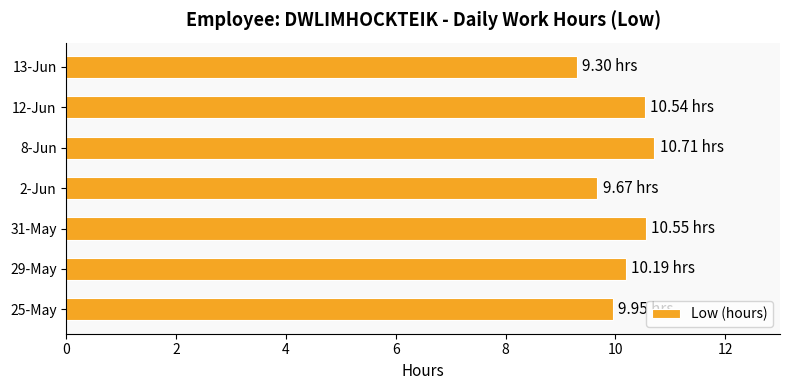

What is the difference between the values at 31-May and 2-Jun?

0.9